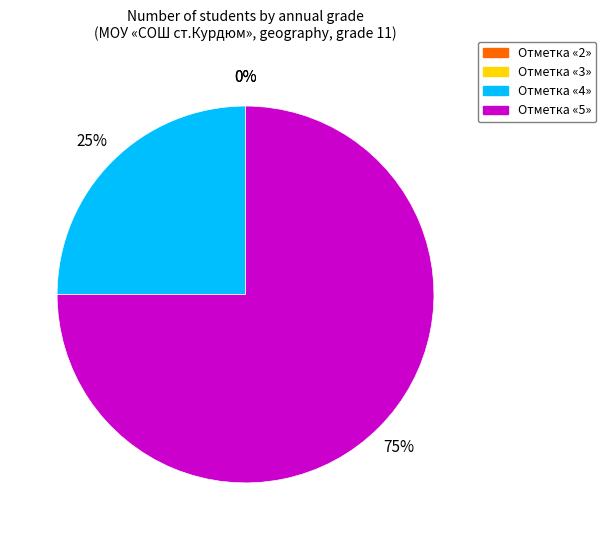

Is it true that «3» is 0% of the pie?

True